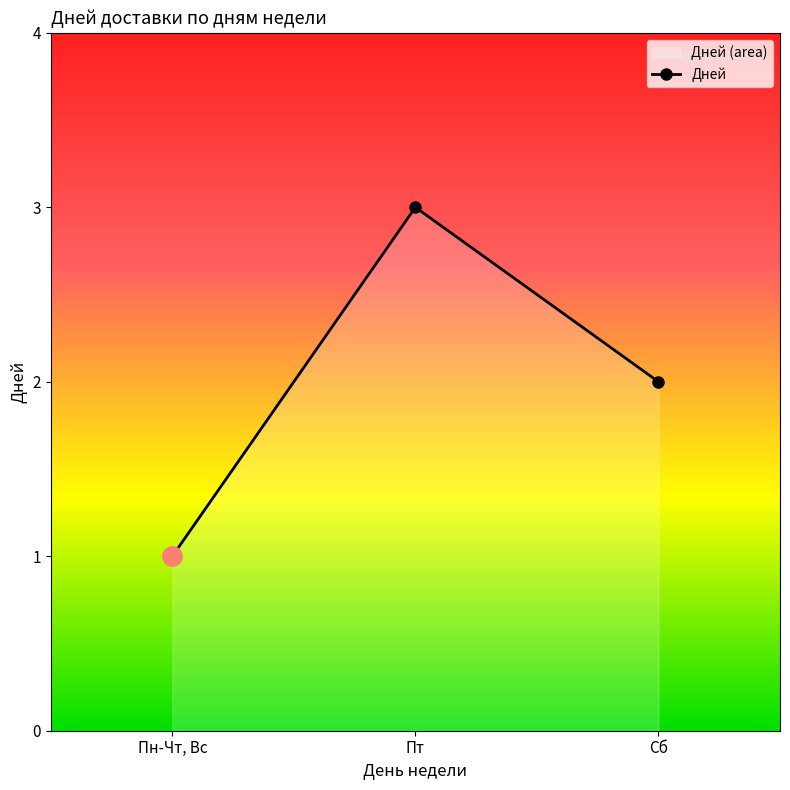

What is the label of the 1st point from the left?

Пн-Чт, Вс